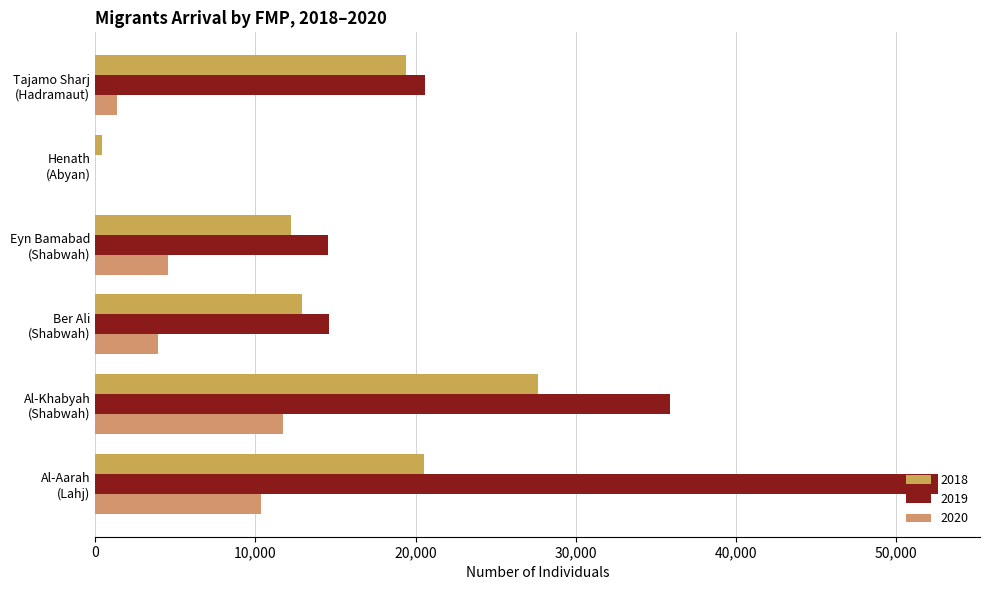

What is the difference between the 2018 values at Al-Aarah
(Lahj) and Tajamo Sharj
(Hadramaut)?

1125